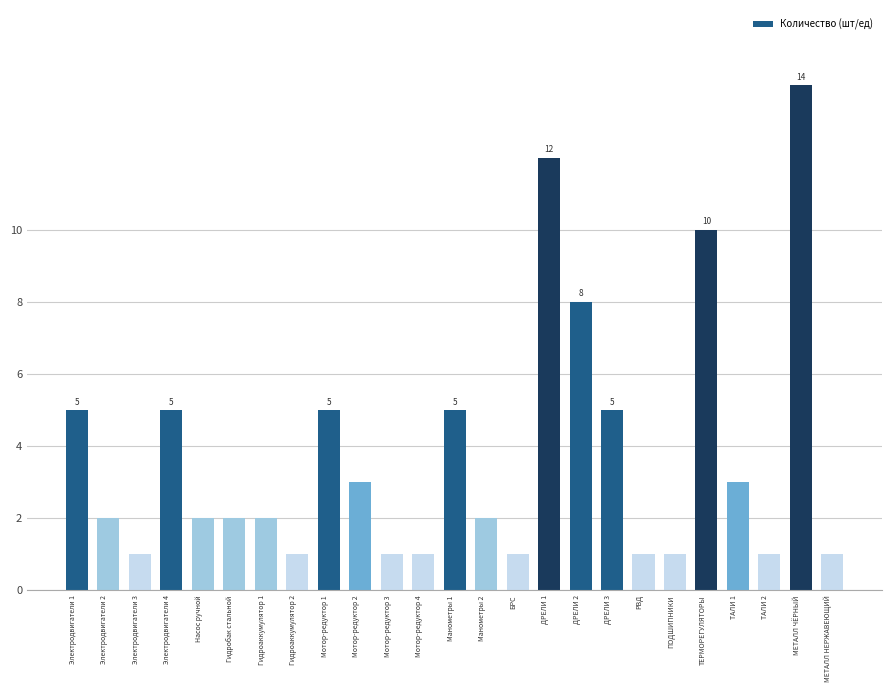

How many series are shown in this chart?

1